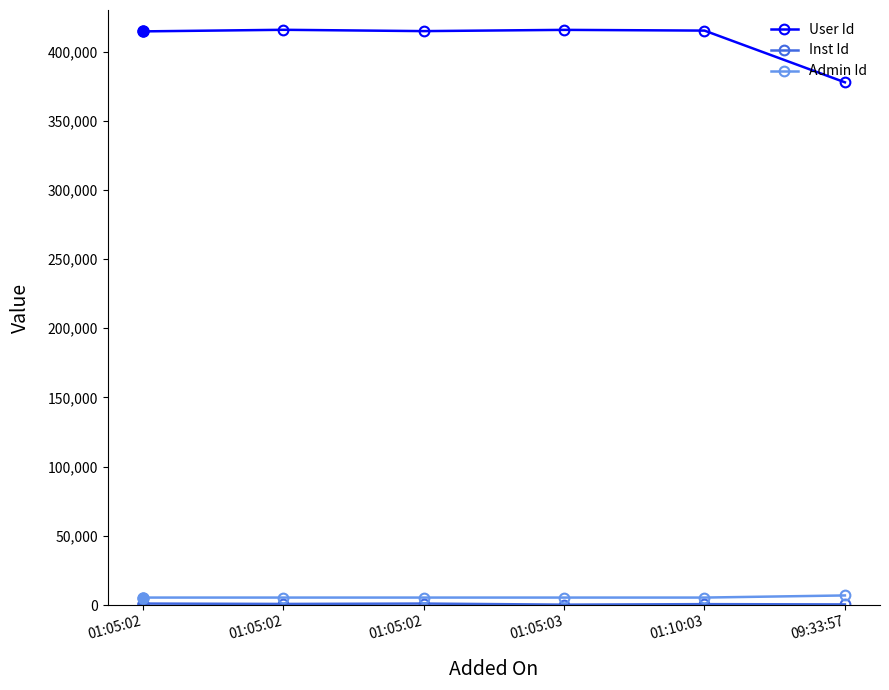

The User Id series shows 224088 at 09:33:57. True or false?

False